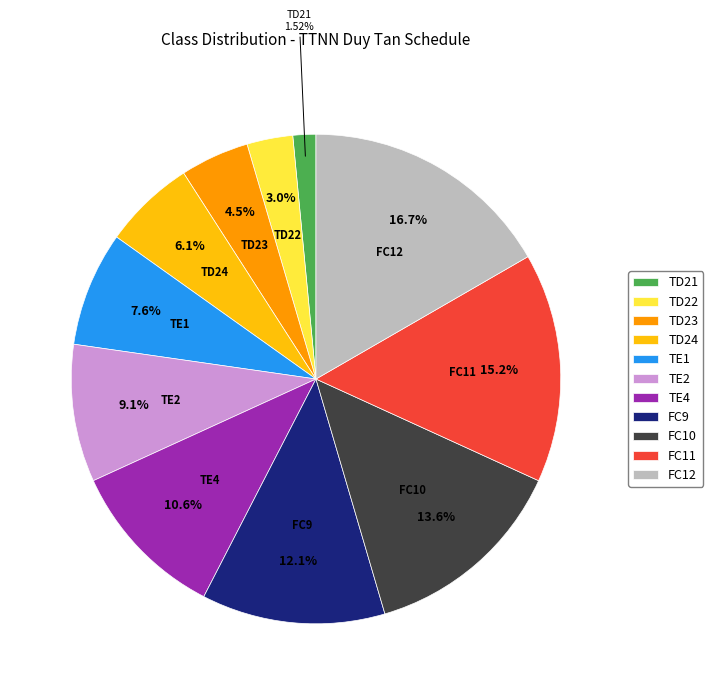

To the nearest percent, what is the average slice percentage?

9%